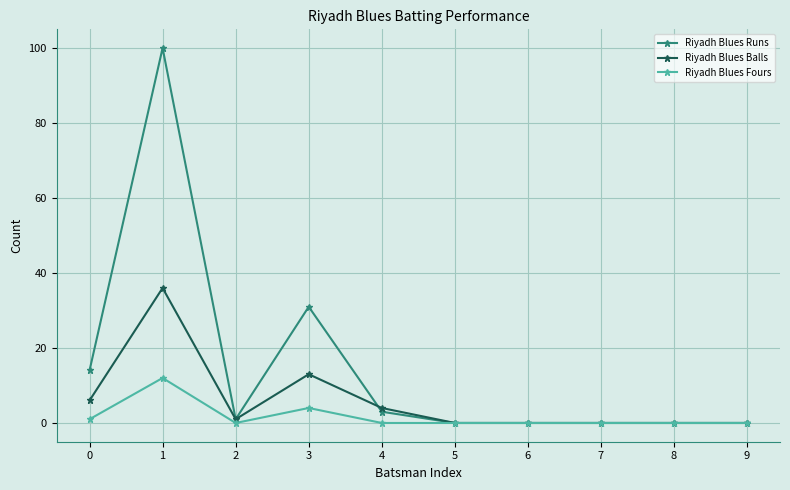

Is the value of Riyadh Blues Fours at 8 greater than the value of Riyadh Blues Runs at 4?

No